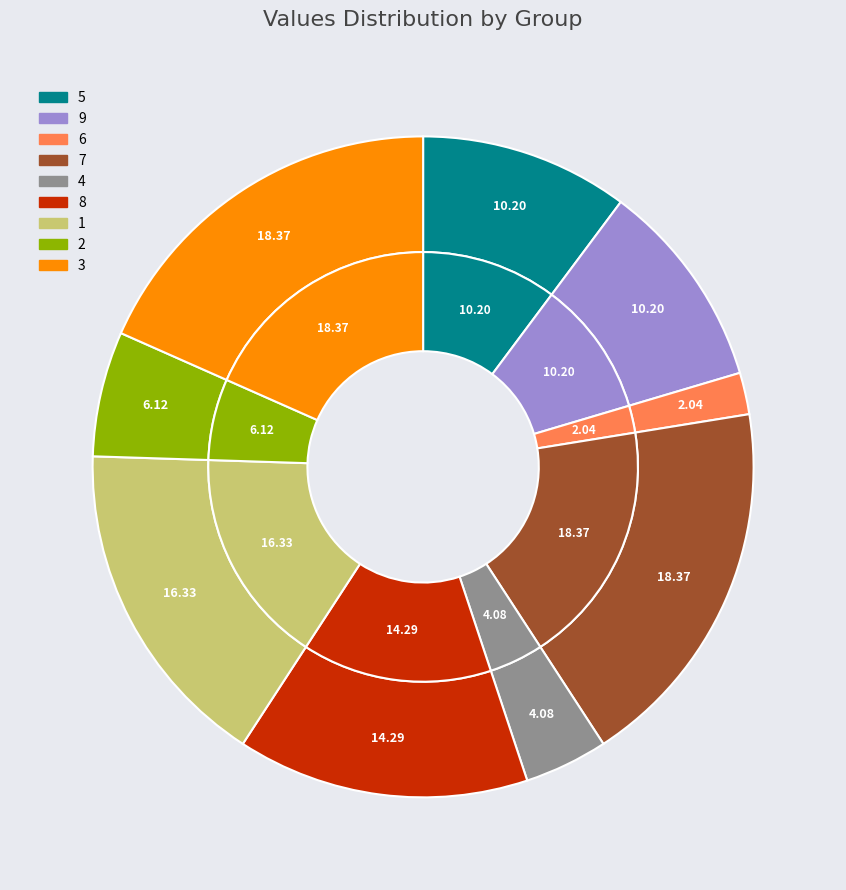

Which has a higher value, 4 or 2?

2